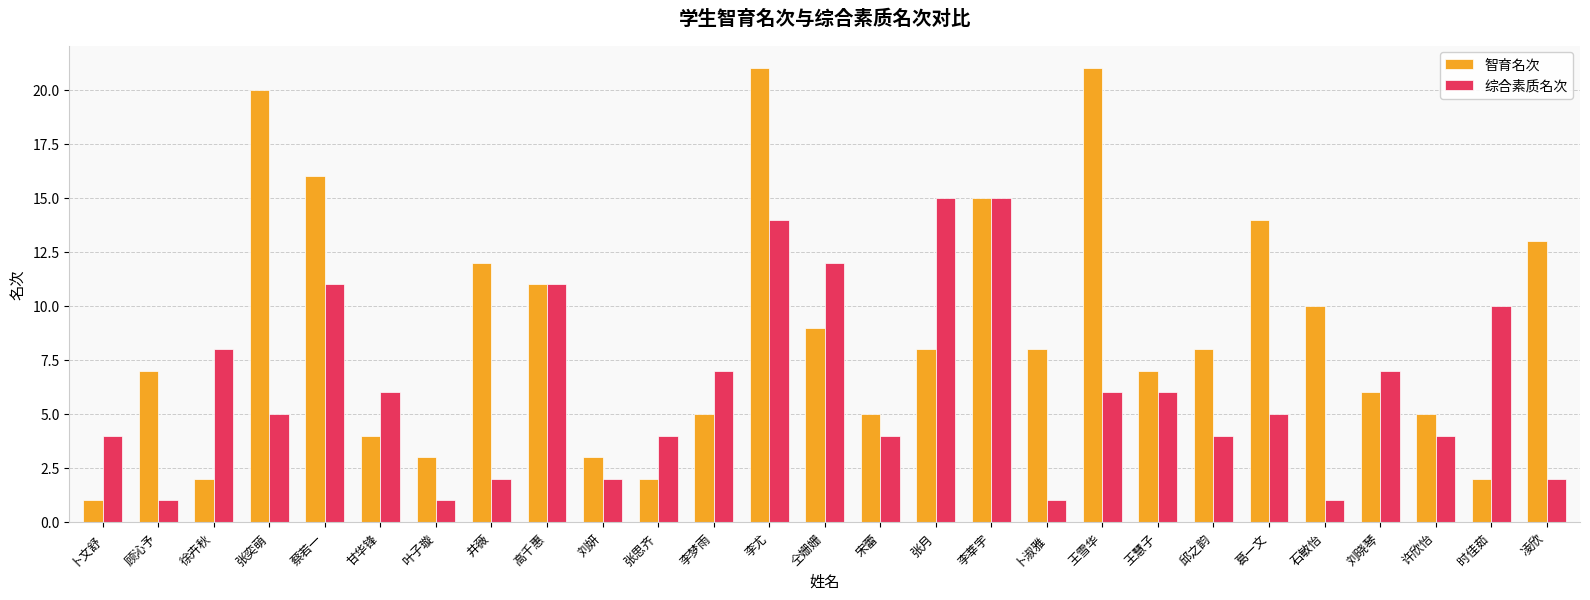

Which series changed the most between 张思齐 and 葛一文?

智育名次